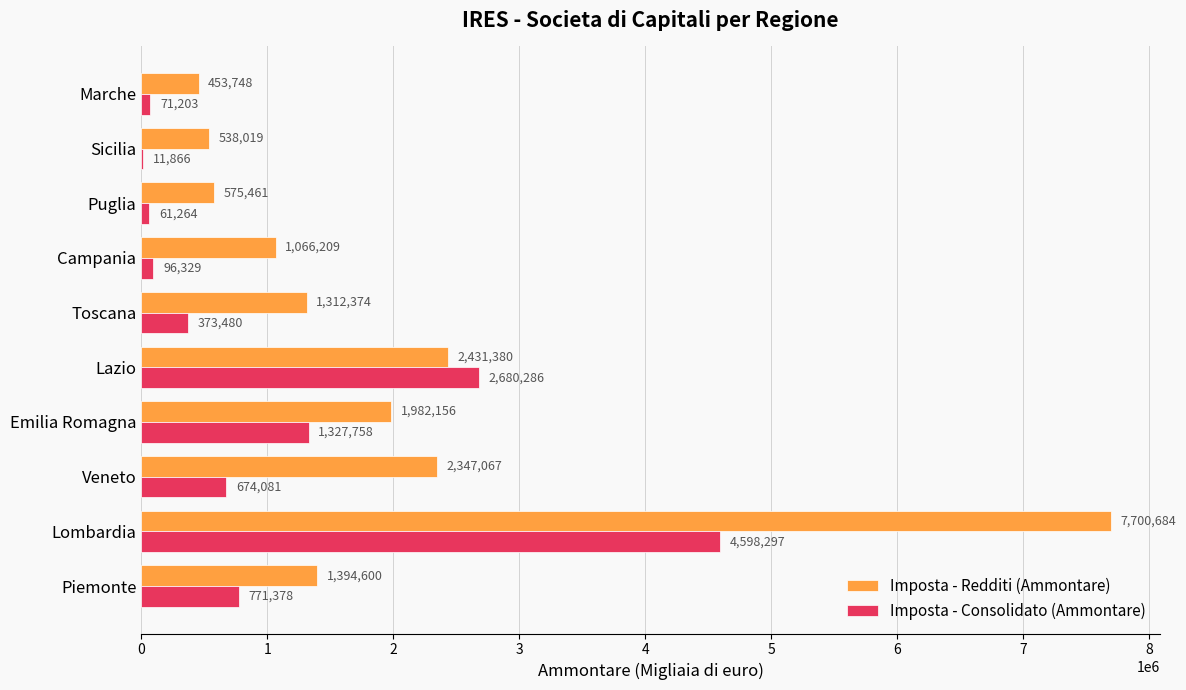

Between Emilia Romagna and Marche, which series saw the biggest shift?

Imposta - Redditi (Ammontare)